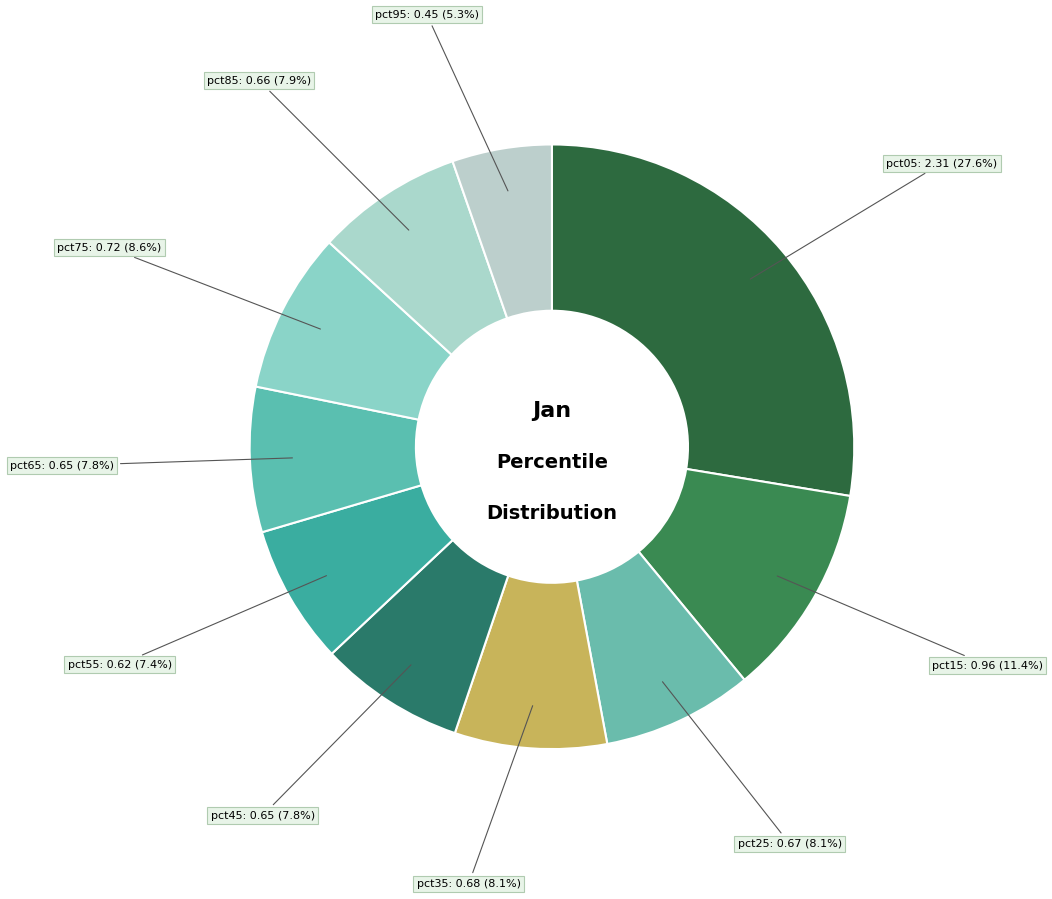

What is the largest slice in the pie chart?

pct05